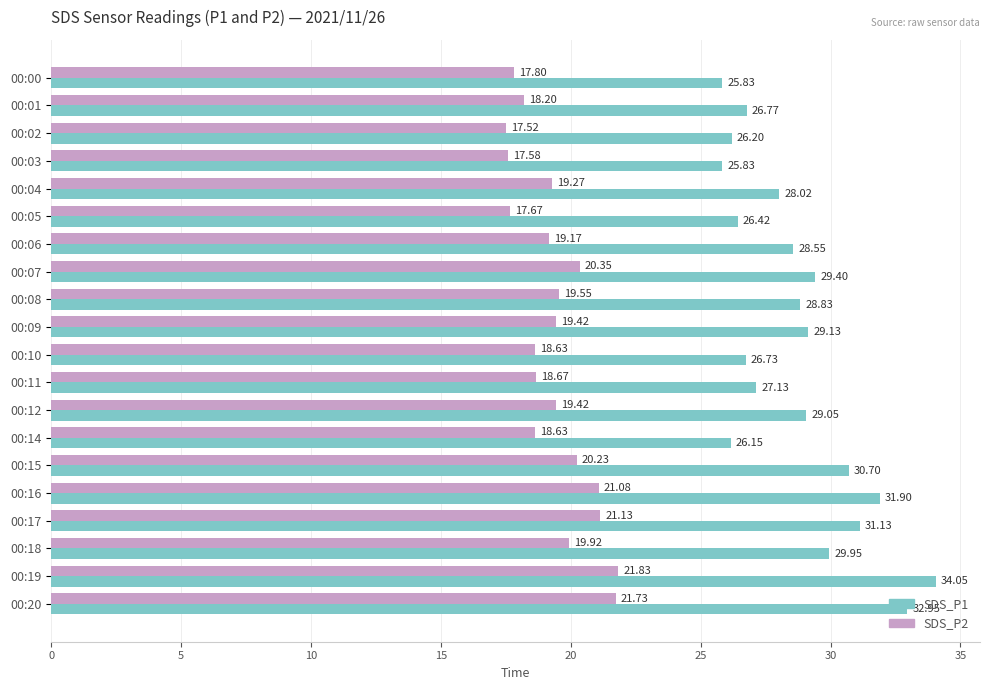

What is the minimum value for SDS_P1?

25.8